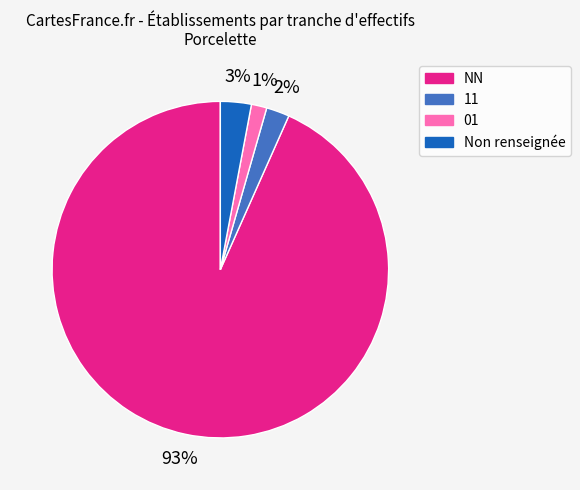

To the nearest percent, what percentage of the pie is Non renseignée?

3%